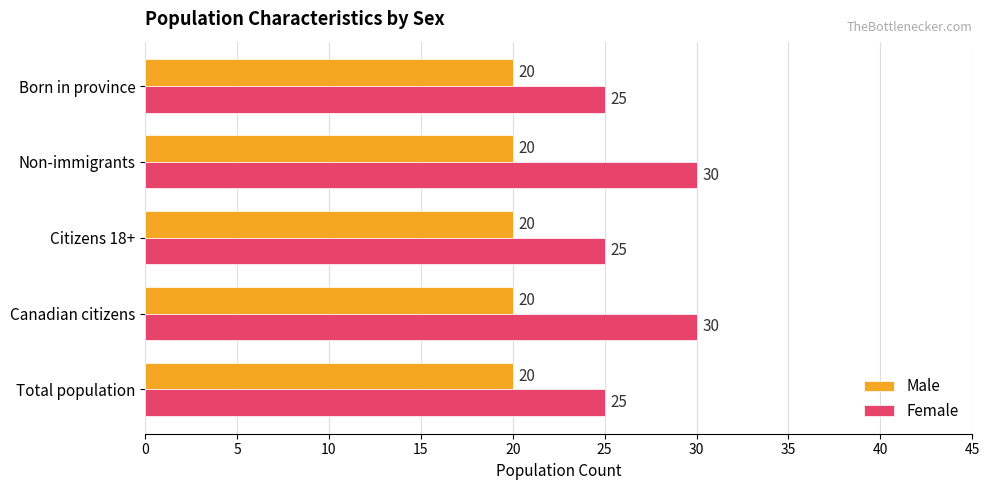

List the series in order of their overall mean, lowest first.

Male, Female